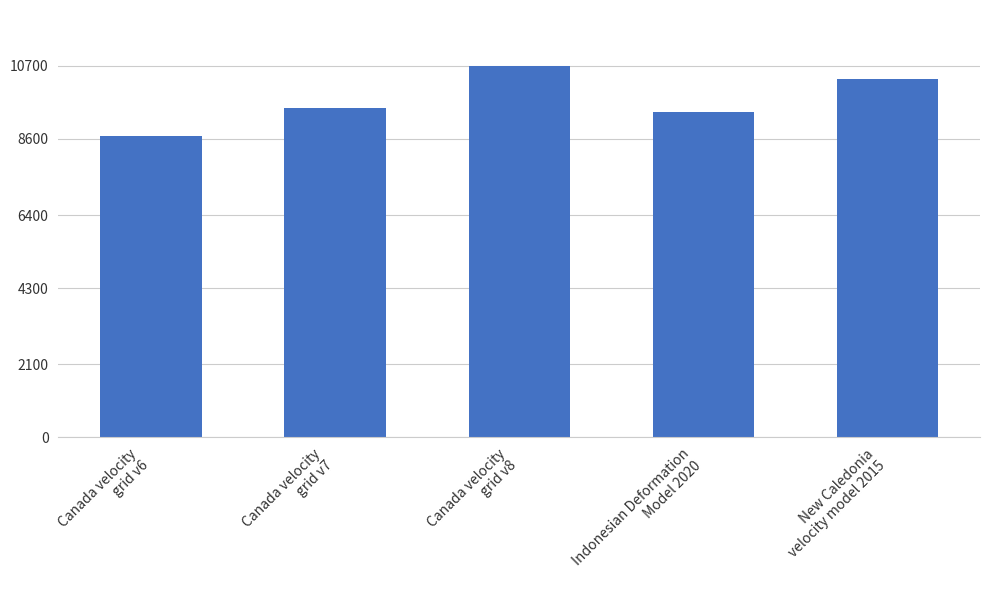

Is it true that the value at Canada velocity
grid v8 is 10707?

True